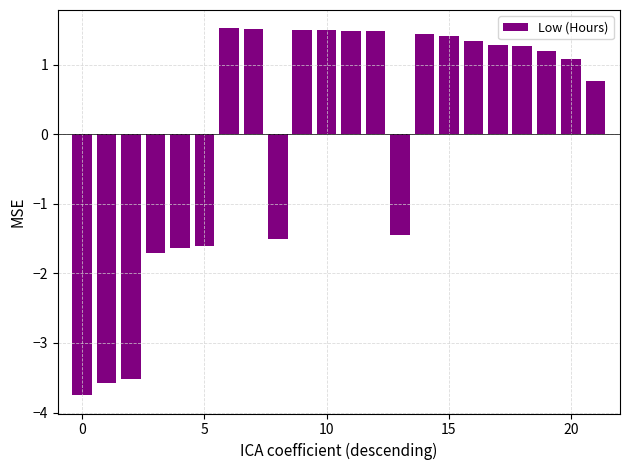

Reading left to right, list all the values displayed in this chart.

-3.7	-3.6	-3.5	-1.7	-1.6	-1.6	1.5	1.5	-1.5	1.5	1.5	1.5	1.5	-1.4	1.4	1.4	1.3	1.3	1.3	1.2	1.1	0.8